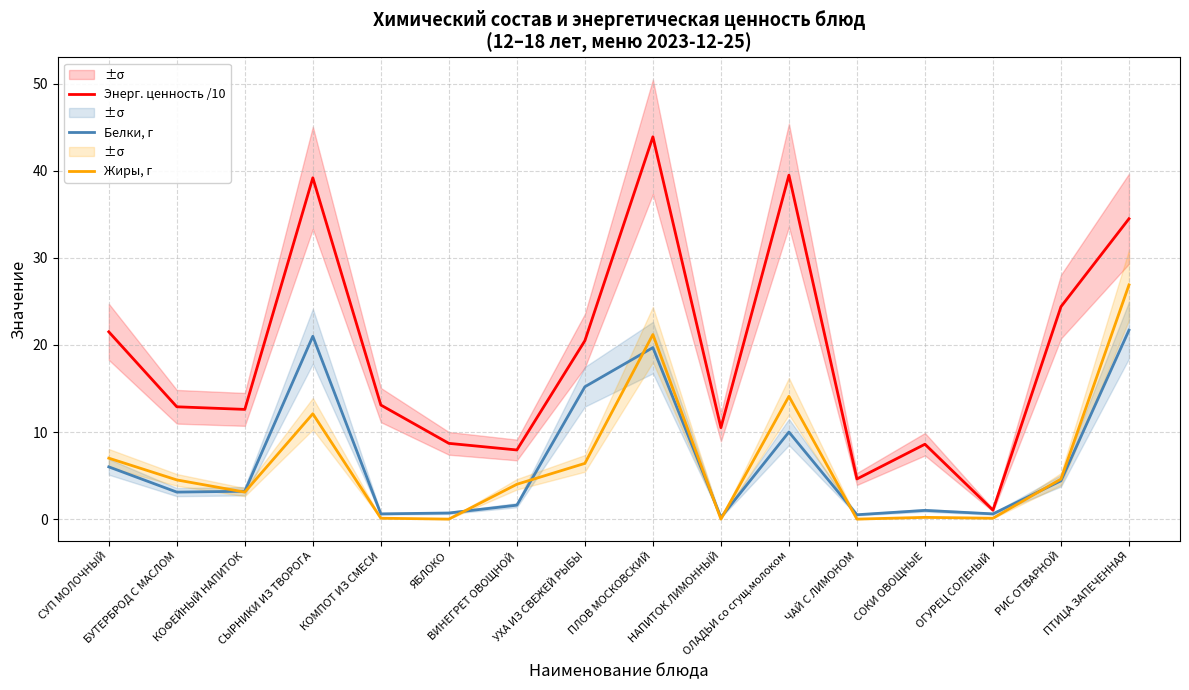

Reading left to right, transcribe all the data shown in this chart.

Энерг. ценность /10: 21.5	12.9	12.6	39.2	13.1	8.7	7.9	20.5	43.9	10.5	39.5	4.6	8.6	1.0	24.4	34.5
Белки, г: 6.0	3.1	3.2	21.0	0.6	0.7	1.6	15.2	19.7	0.2	10.0	0.5	1.0	0.6	4.4	21.7
Жиры, г: 7.0	4.5	3.1	12.1	0.1	0.0	4.0	6.4	21.2	0.0	14.1	0.0	0.2	0.1	4.6	26.9